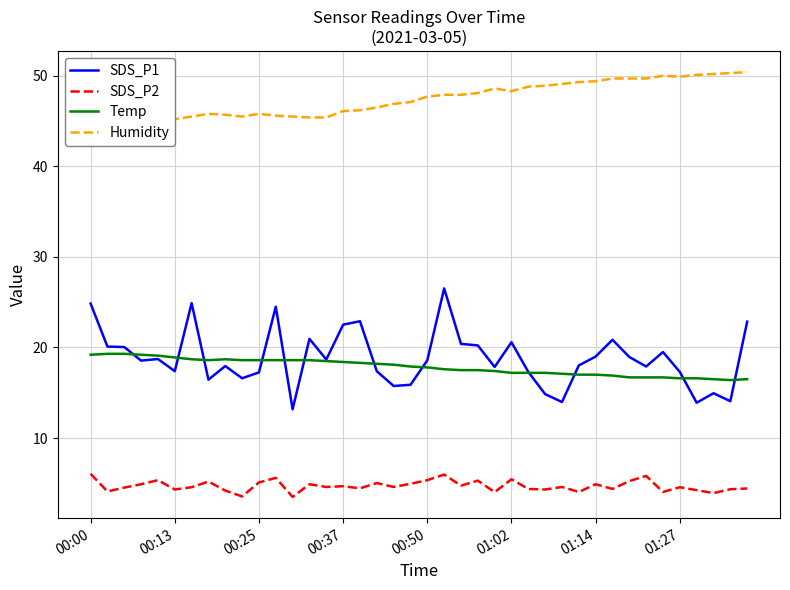

What is the difference between the maximum and second lowest values in the Humidity series?

5.3